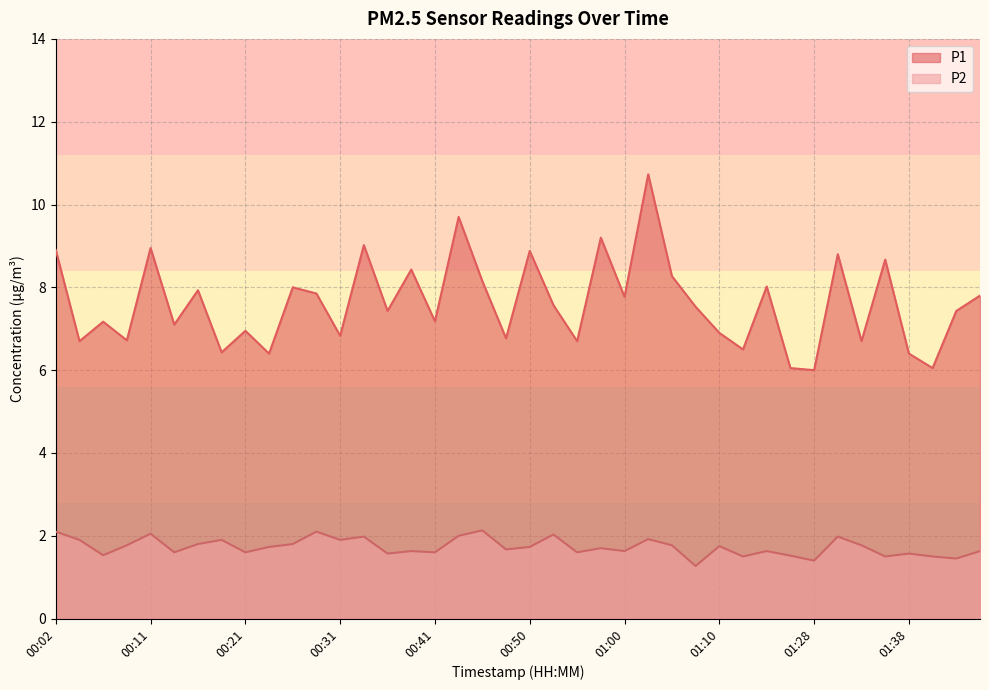

True or false: P1 and P2 intersect in this chart.

False